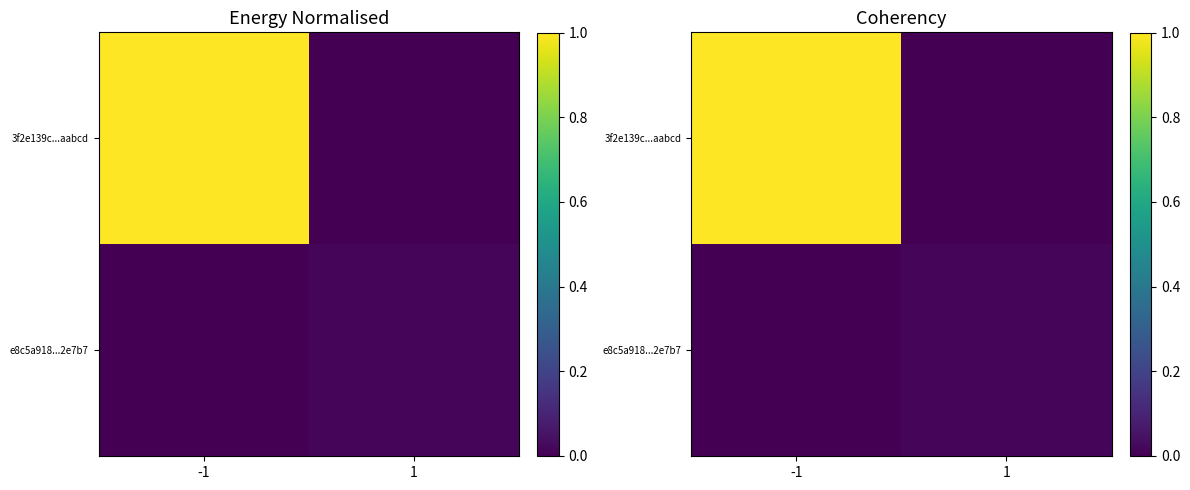

Which series changed the most between -1 and 1?

3f2e139c...aabcd